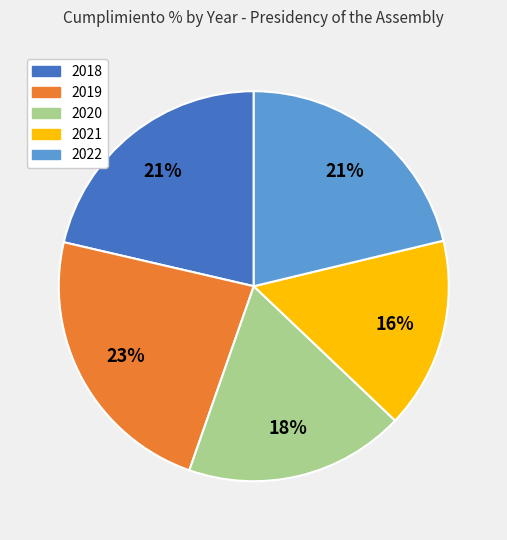

Which has a higher value, 2020 or 2019?

2019